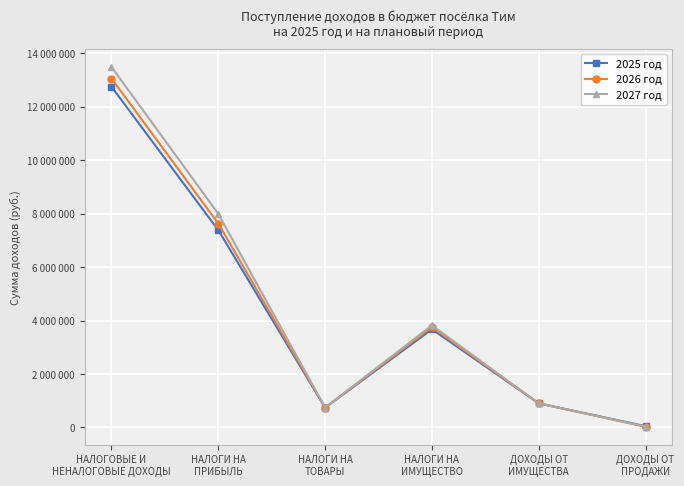

Which series changed the most between НАЛОГИ НА
ТОВАРЫ and НАЛОГИ НА
ИМУЩЕСТВО?

2027 год